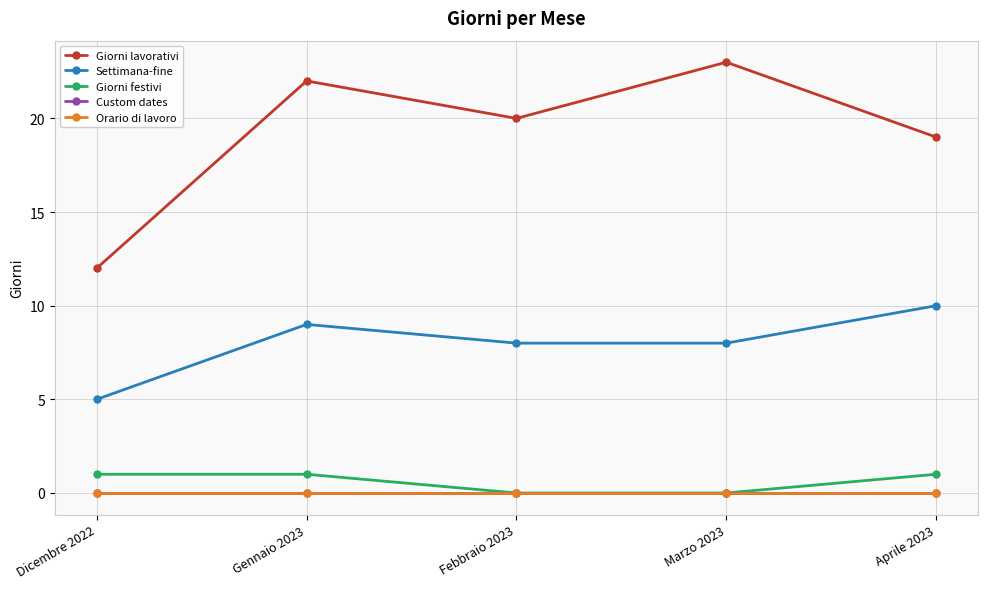

At which category does the chart reach its peak across all series?

Marzo 2023